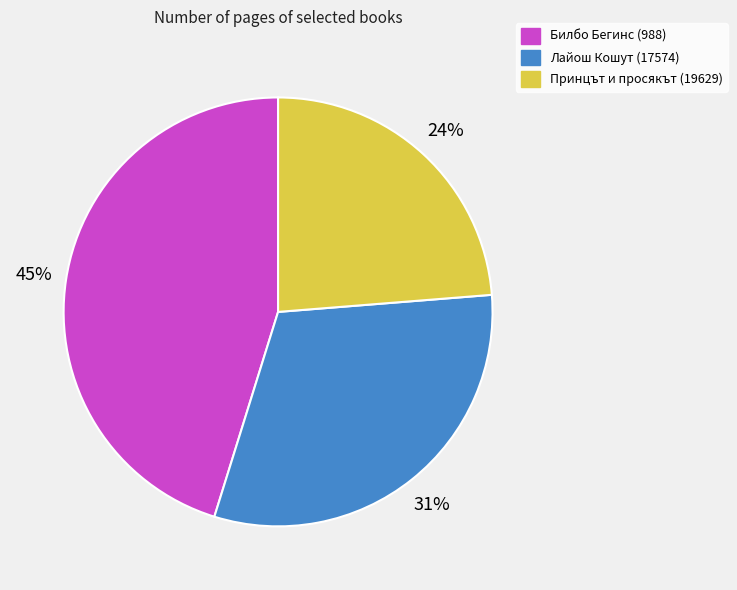

How many segments does this pie chart have?

3